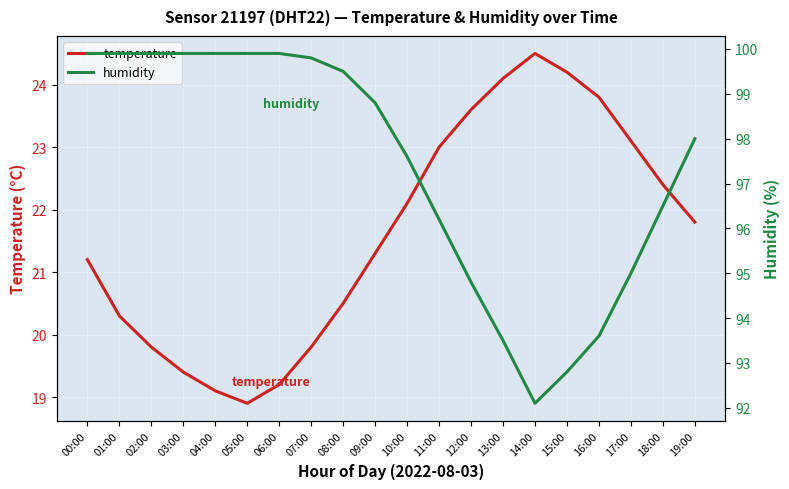

True or false: humidity and temperature intersect in this chart.

False